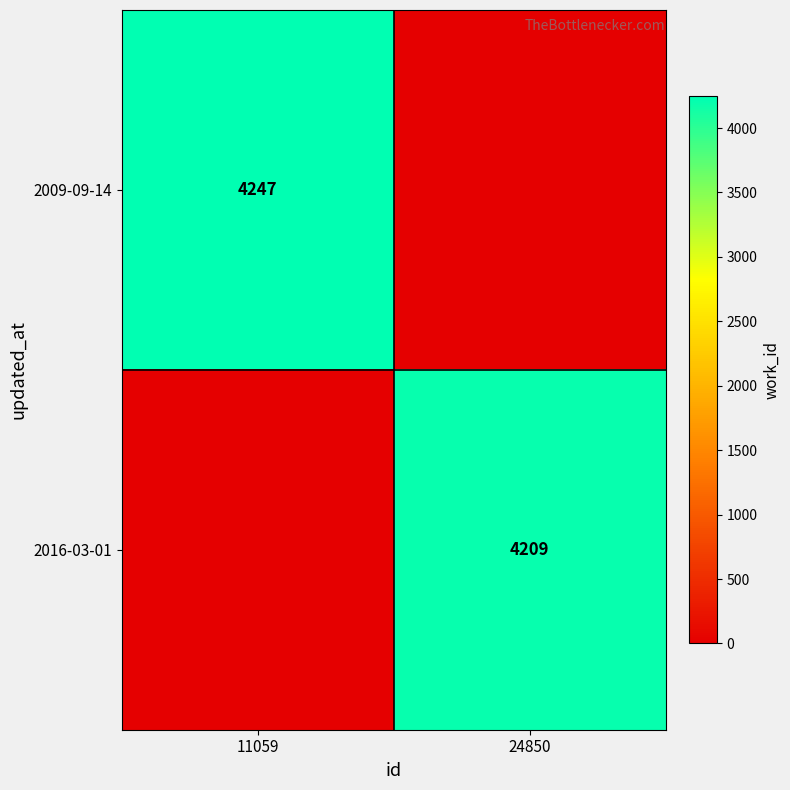

The 2016-03-01 series shows 6511 at 24850. True or false?

False